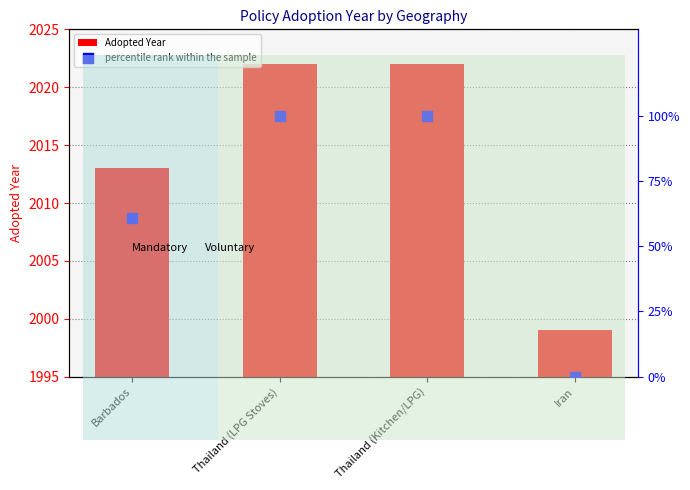

Which series contains the lowest Y value?

percentile rank within the sample